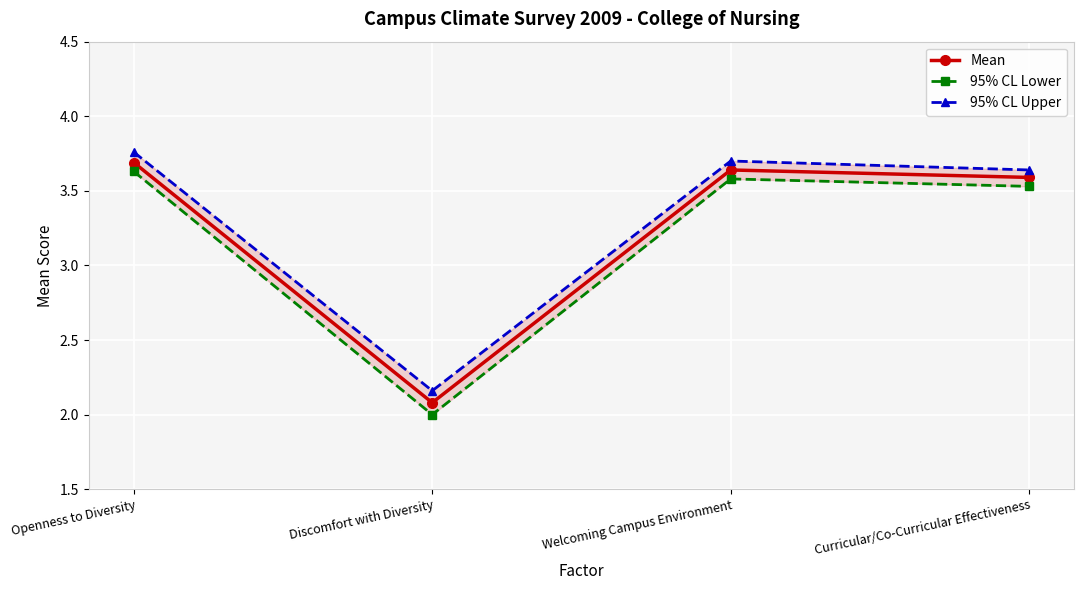

True or false: Mean and 95% CL Upper cross at least once.

False